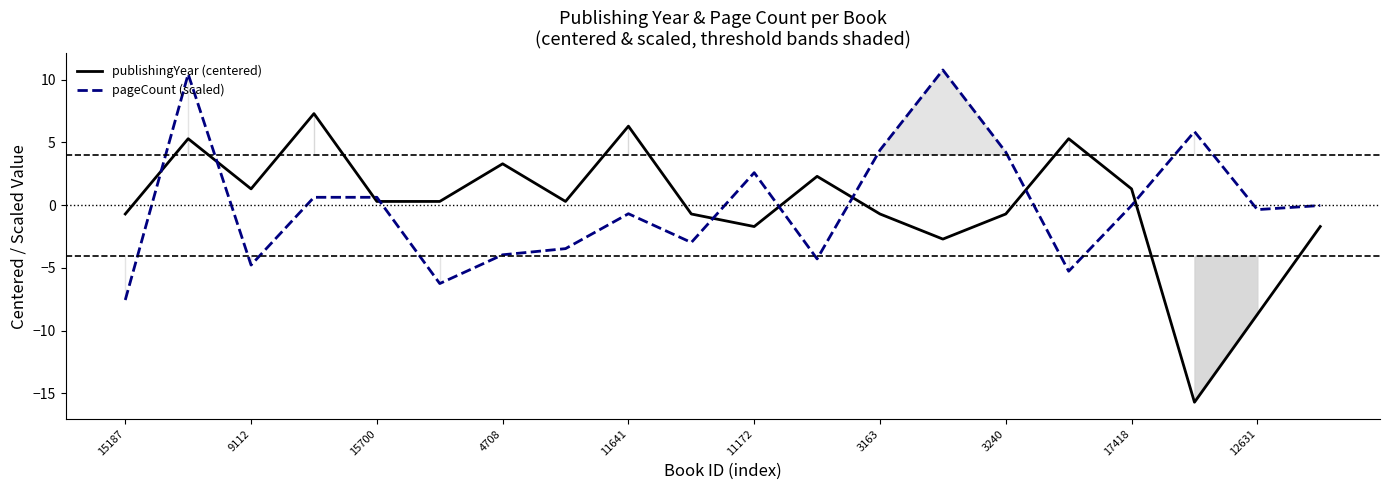

After their last crossing, which series has the higher values: pageCount (scaled) or publishingYear (centered)?

pageCount (scaled)